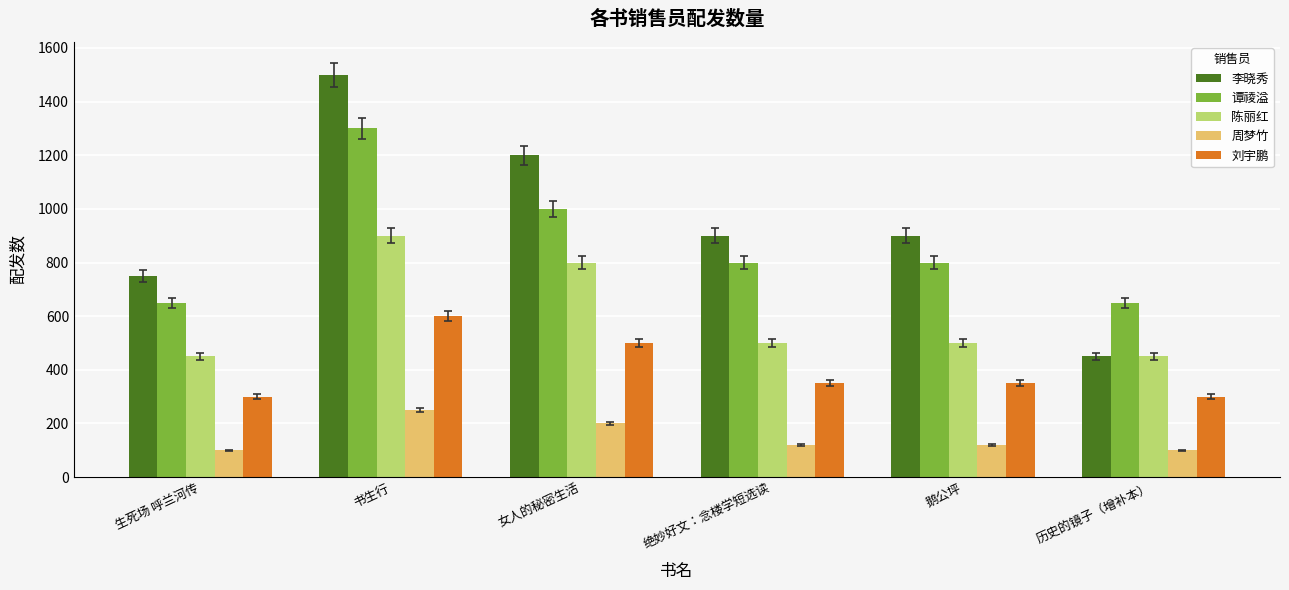

Which label corresponds to the largest value in the chart?

书生行